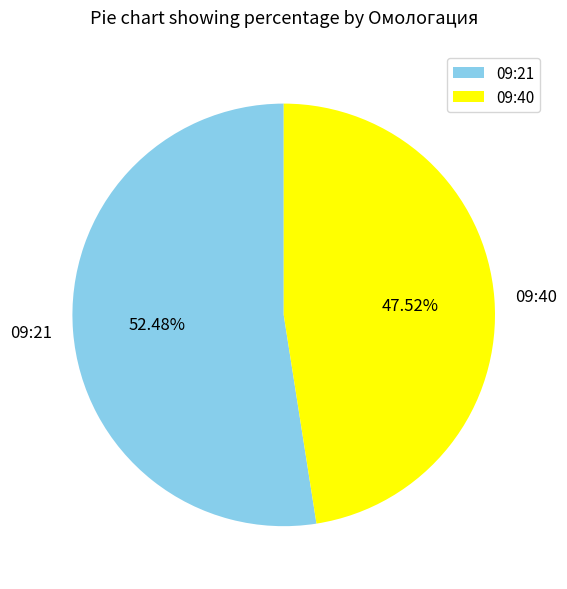

What is the majority slice?

09:21